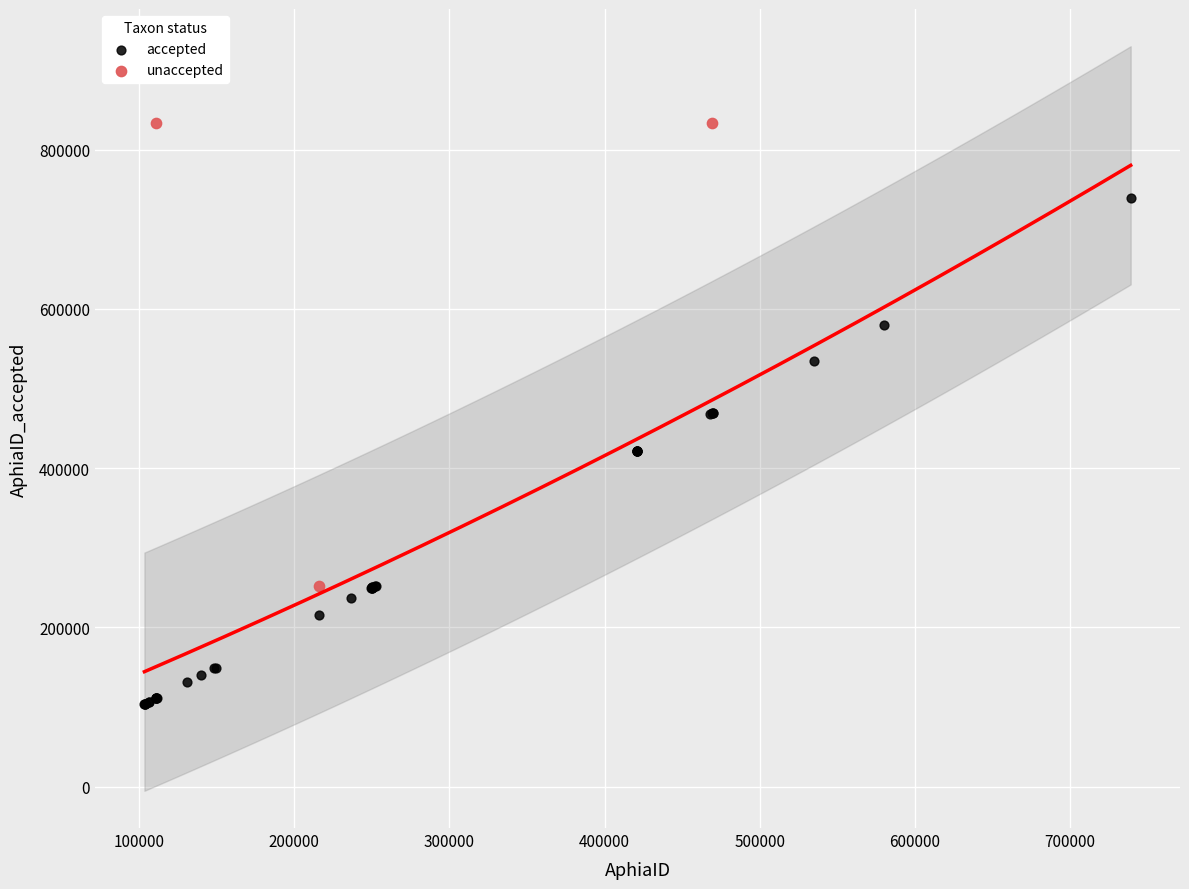

Which series reaches the minimum Y coordinate?

accepted